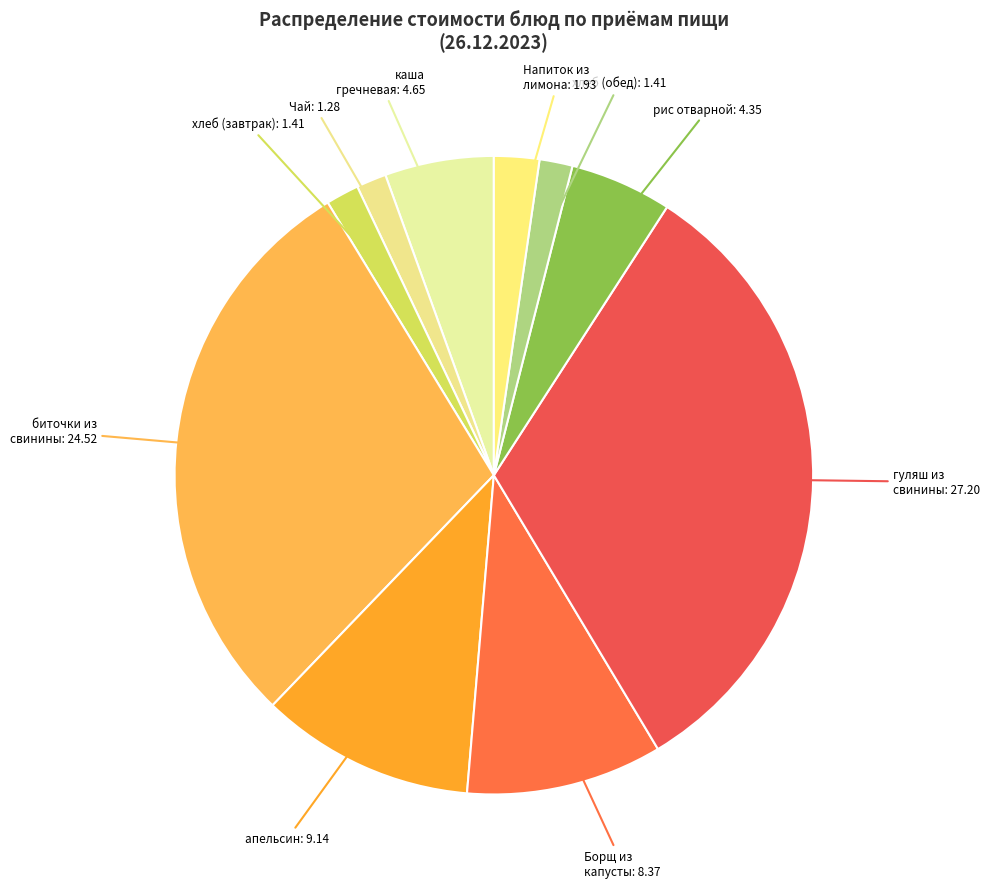

Is there a majority slice in this chart?

No